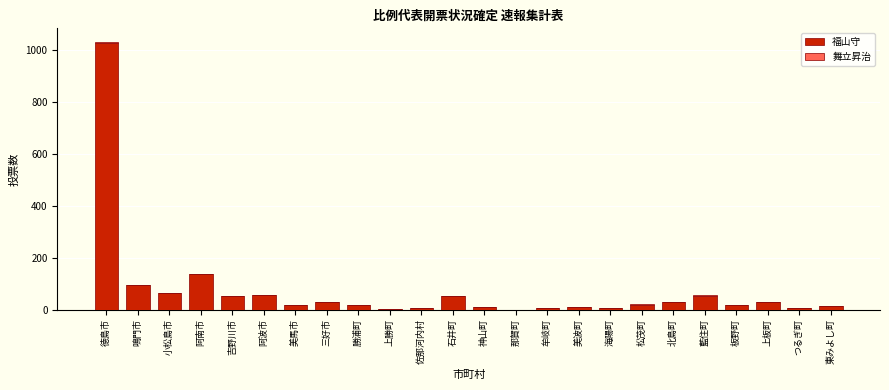

At which category is the sum across all series the highest?

徳島市